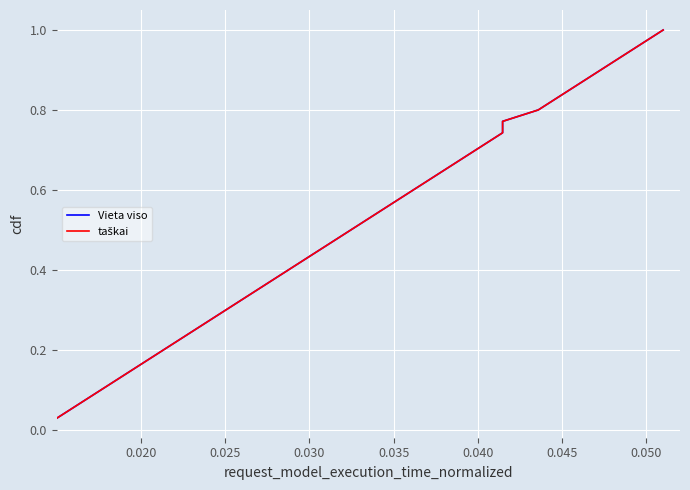

What are all the series names shown in the legend?

Vieta viso, taškai